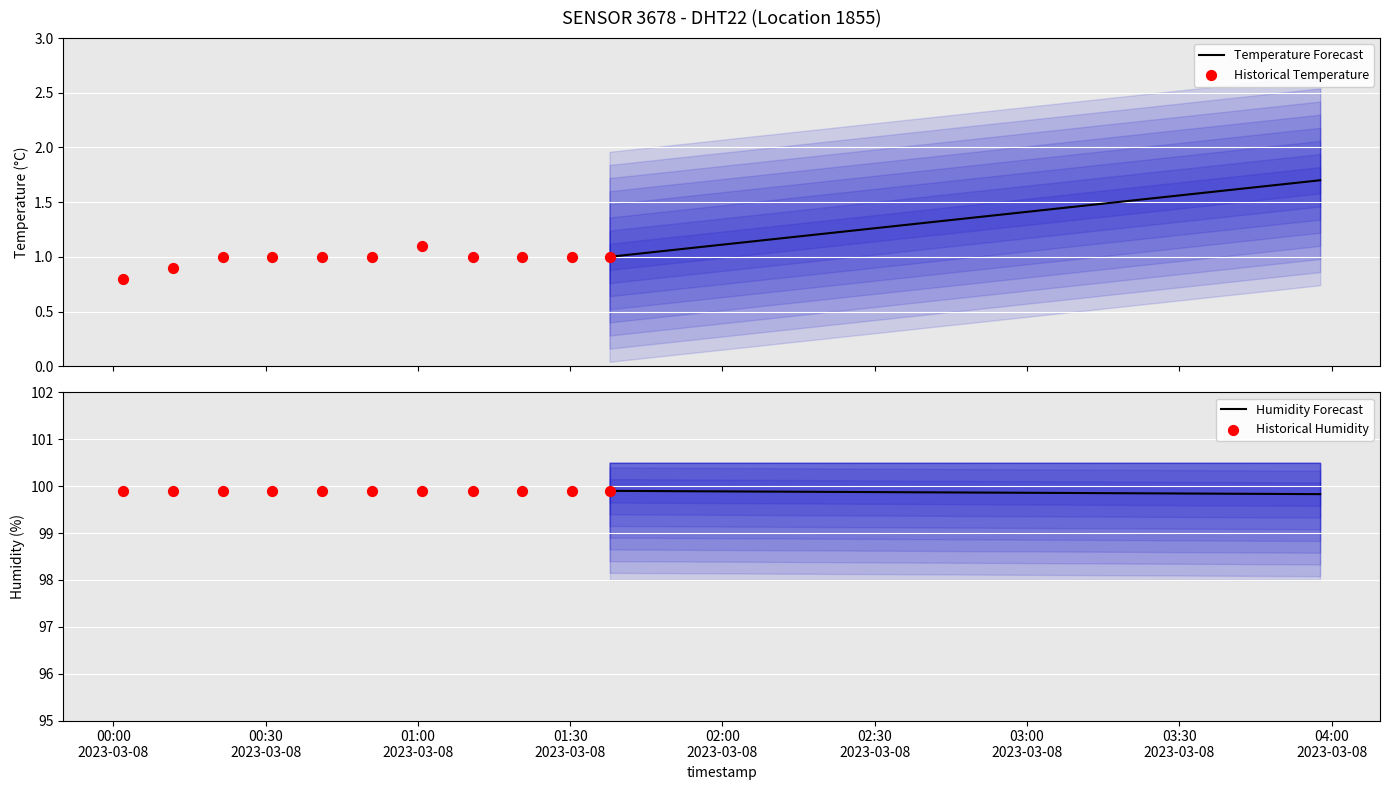

At how many categories does at least one series exceed 35?

18